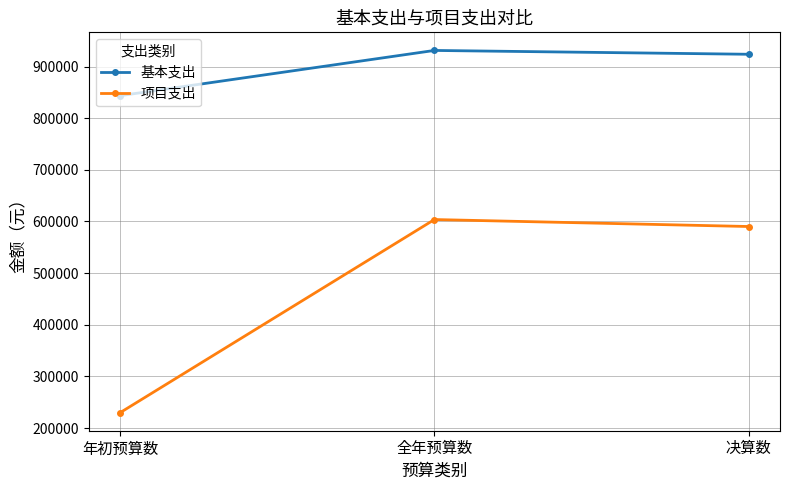

Reading left to right, what are all the values shown in this chart?

基本支出: 843565.0	931101.1	923686.7
项目支出: 230000.0	603753.0	590259.5